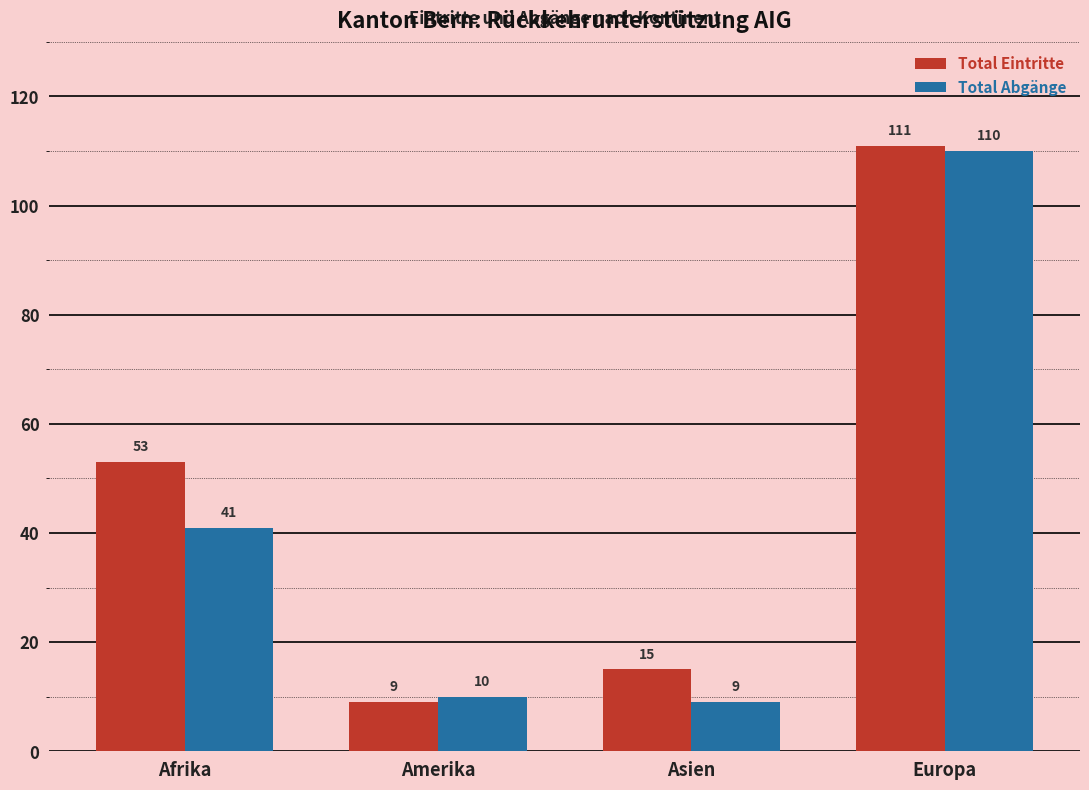

What are all the series names shown in the legend?

Total Eintritte, Total Abgänge